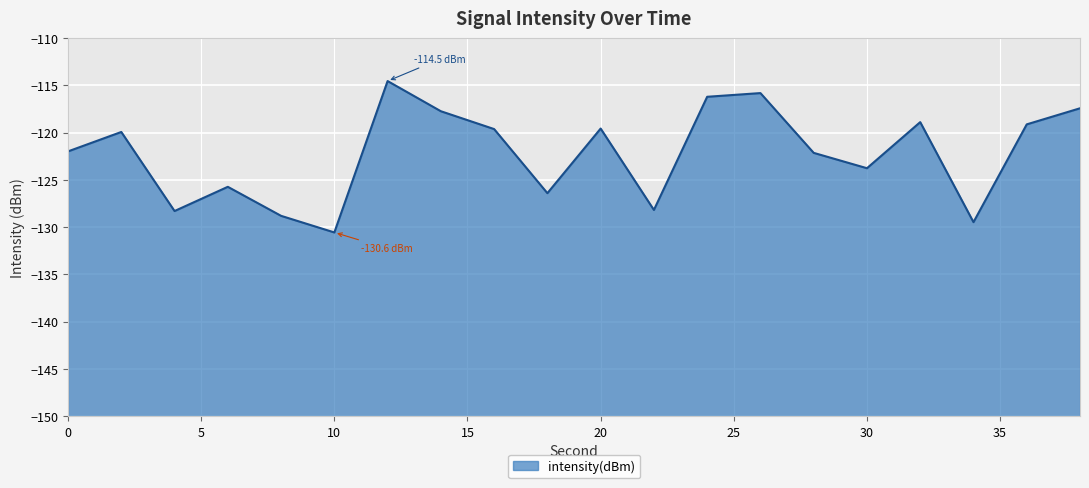

What is the average value?

-122.2